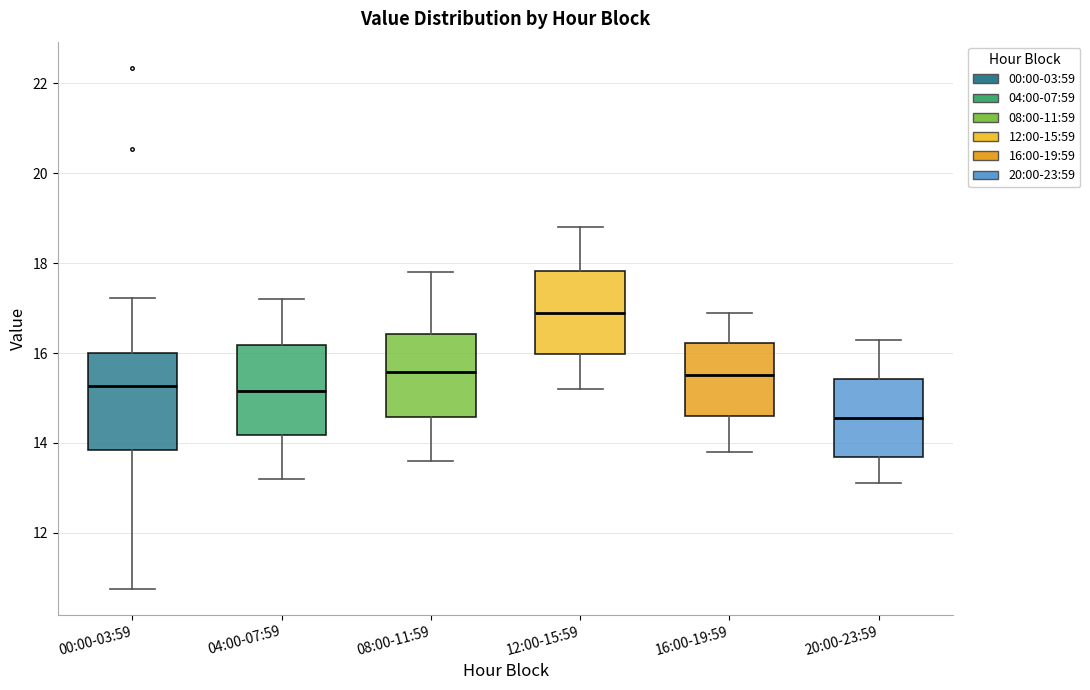

Which box has the lowest median line?

20:00-23:59